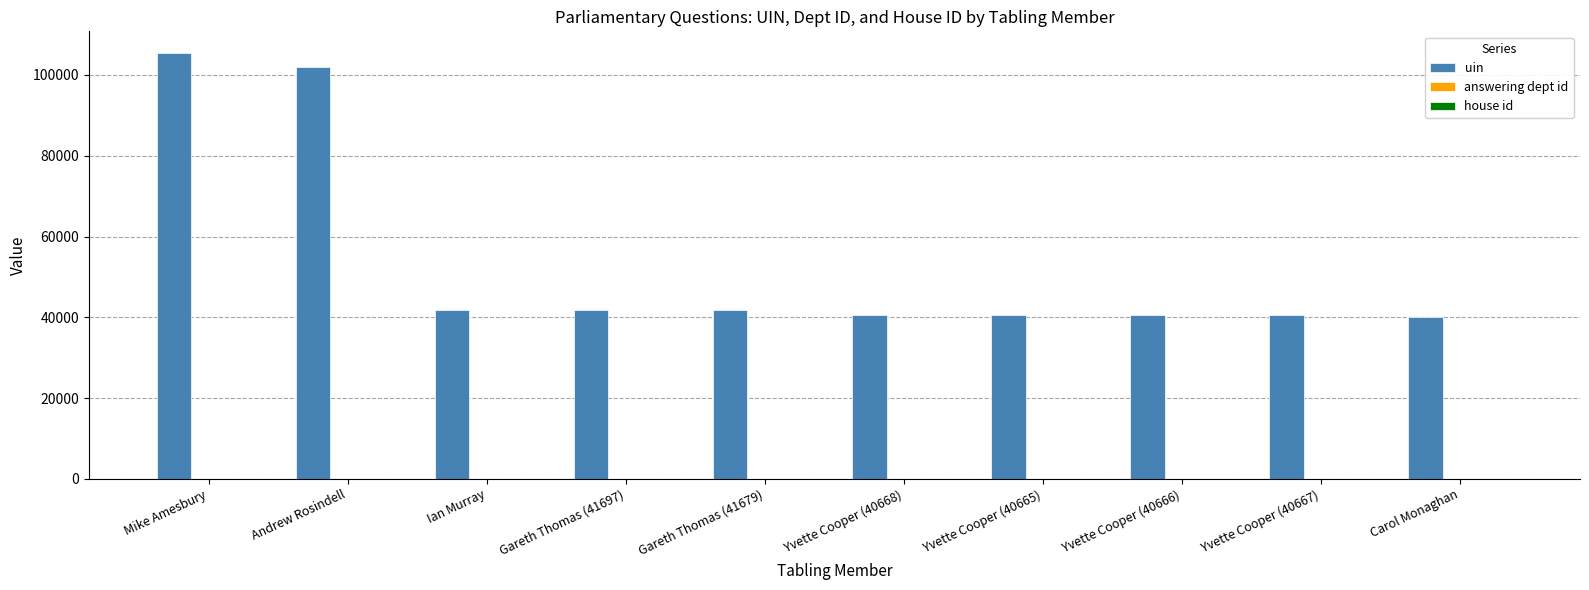

Which series has the largest total across all categories?

uin